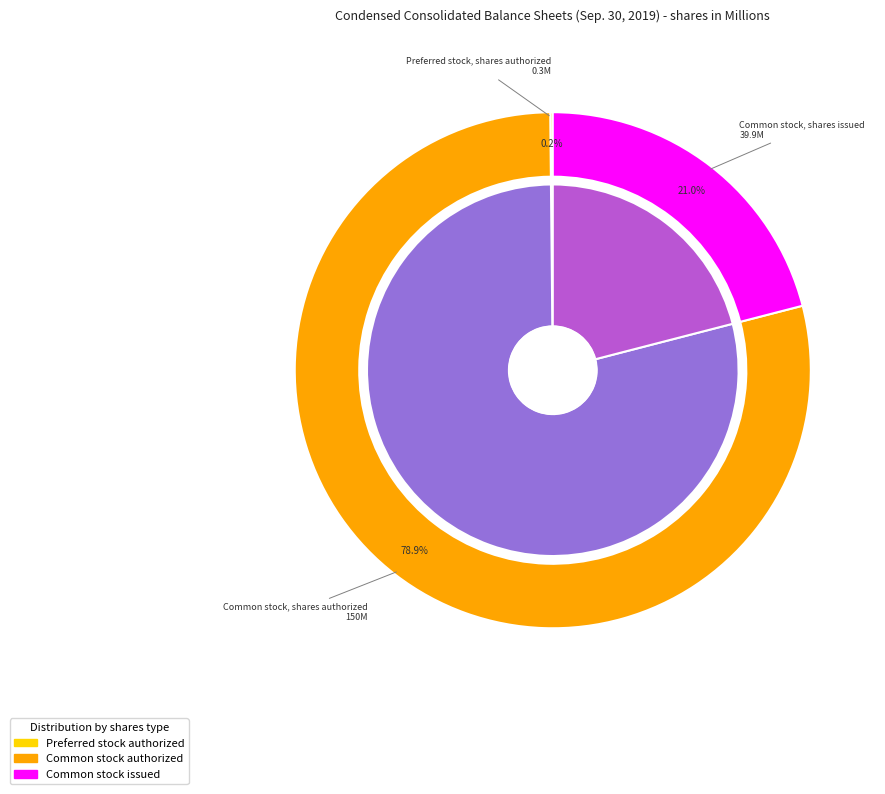

Is it true that Preferred stock, shares authorized is 0% of the pie?

True